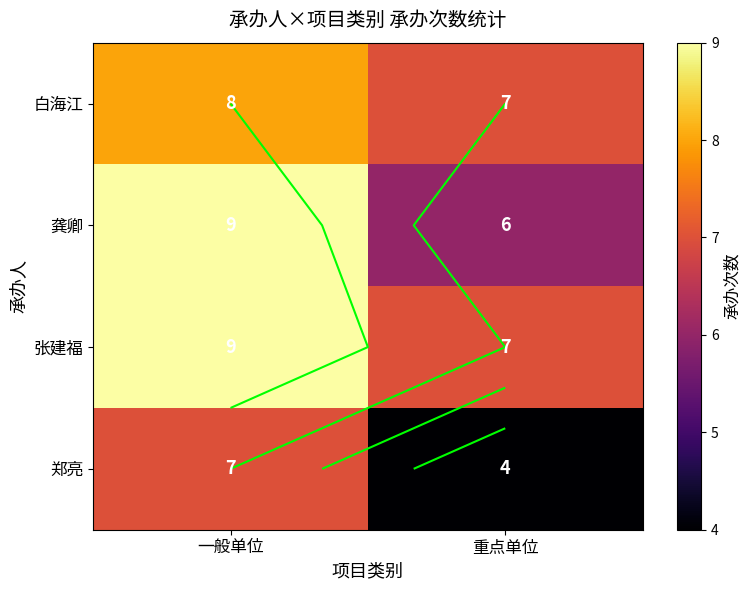

Count the number of categories in the chart.

2